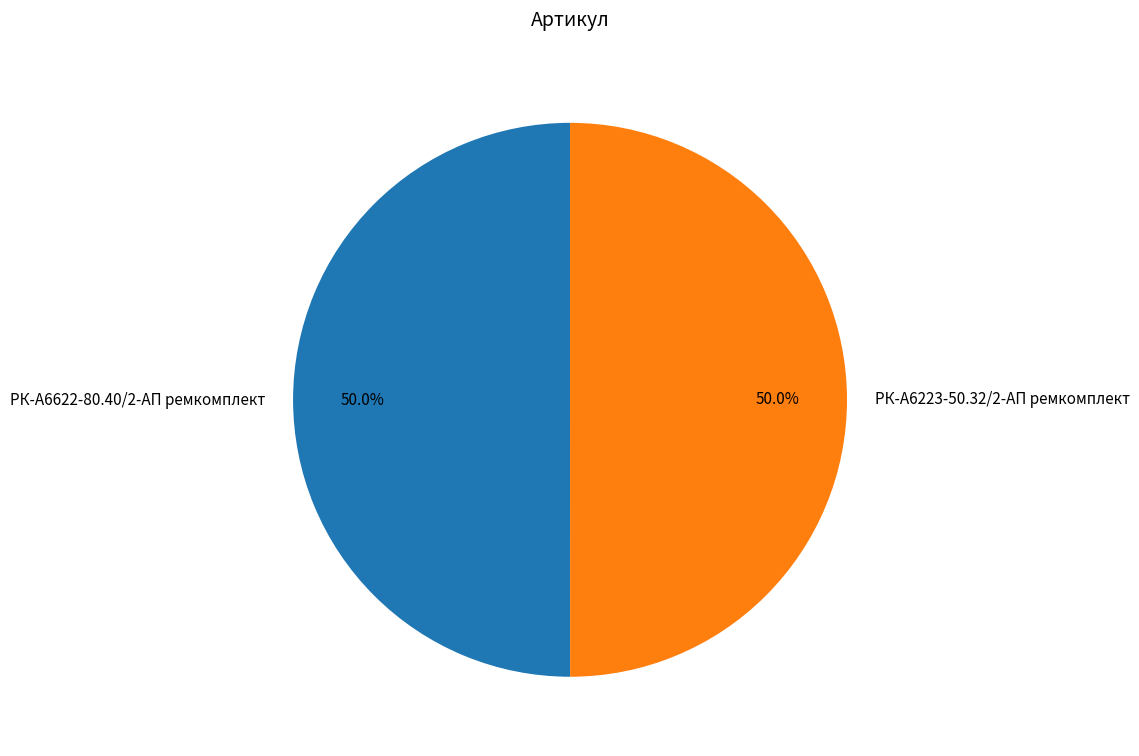

Approximately how many times larger is the value at РК-А6622-80.40/2-АП ремкомплект compared to РК-А6223-50.32/2-АП ремкомплект?

1.0